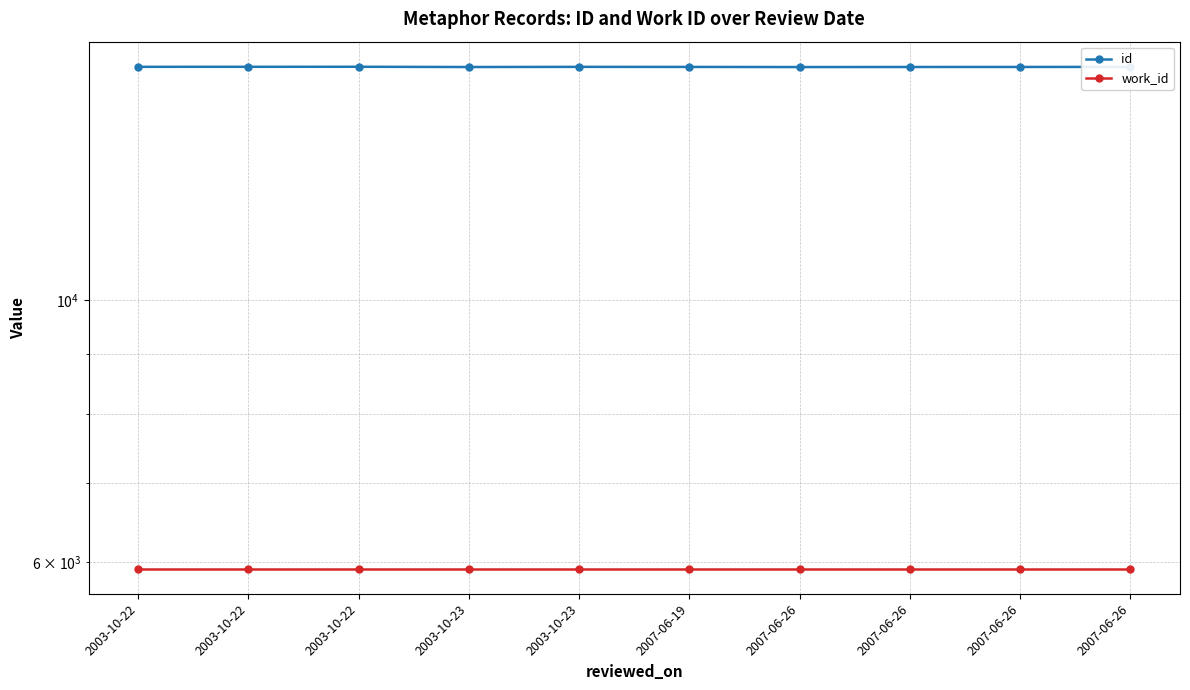

What are all the series names shown in the legend?

id, work_id